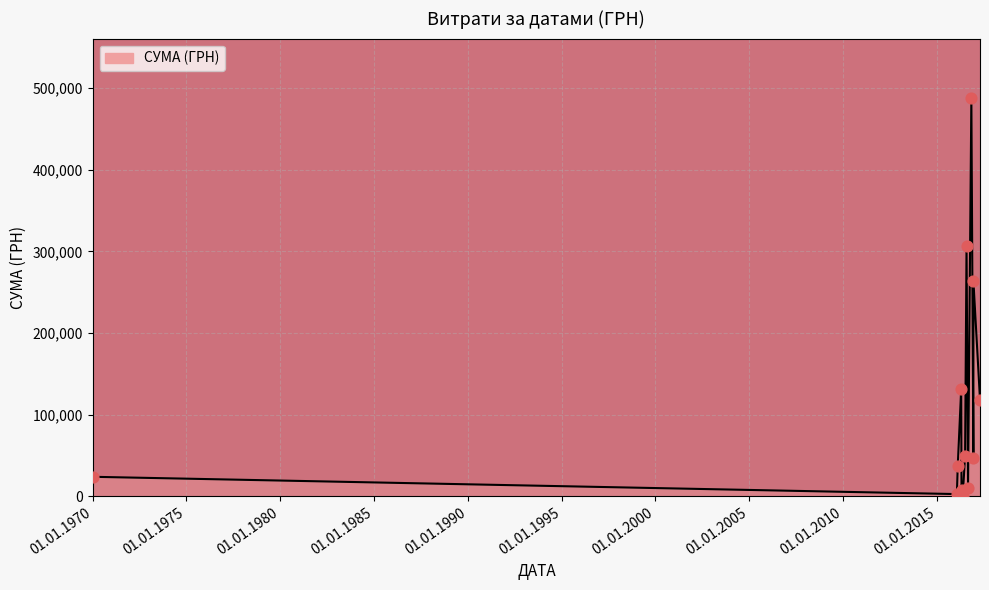

What is the greatest value displayed?

487489.7